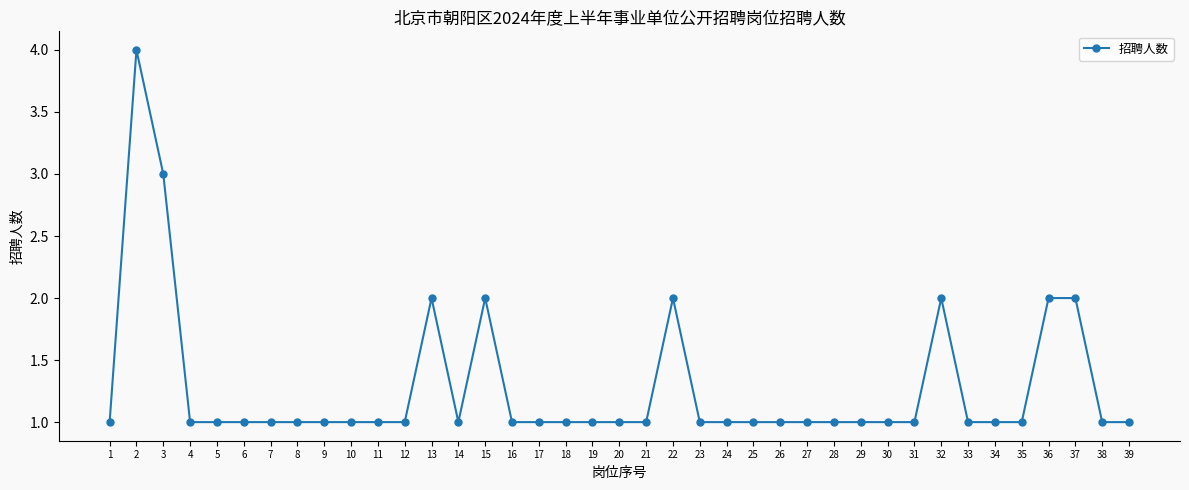

Reading left to right, what are all the values shown in this chart?

1	4	3	1	1	1	1	1	1	1	1	1	2	1	2	1	1	1	1	1	1	2	1	1	1	1	1	1	1	1	1	2	1	1	1	2	2	1	1